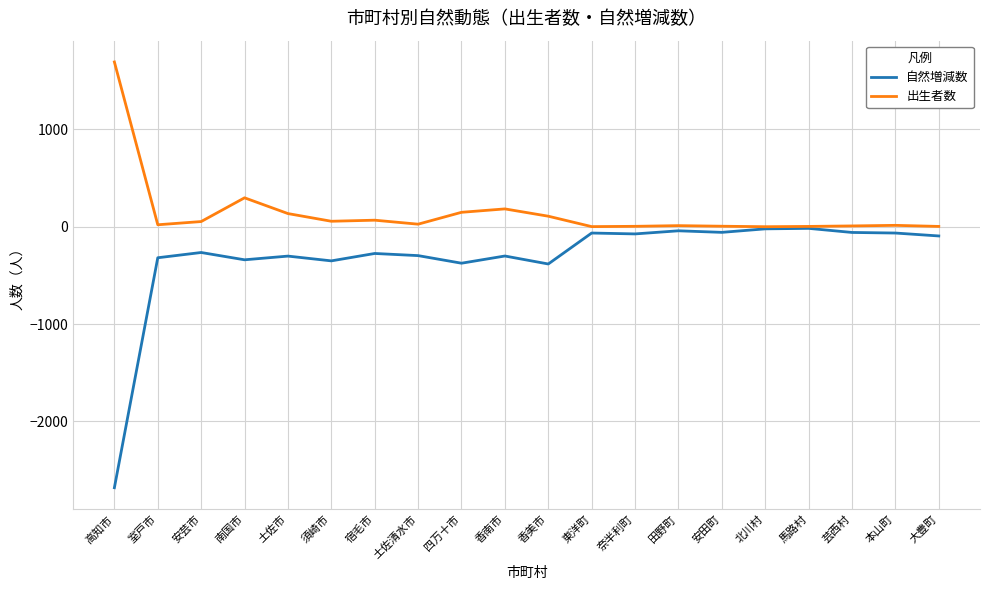

Is the value of 出生者数 at 宿毛市 greater than the value of 自然増減数 at 南国市?

Yes